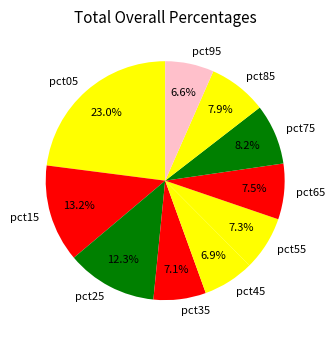

True or false: pct15 accounts for 13% of the total.

True